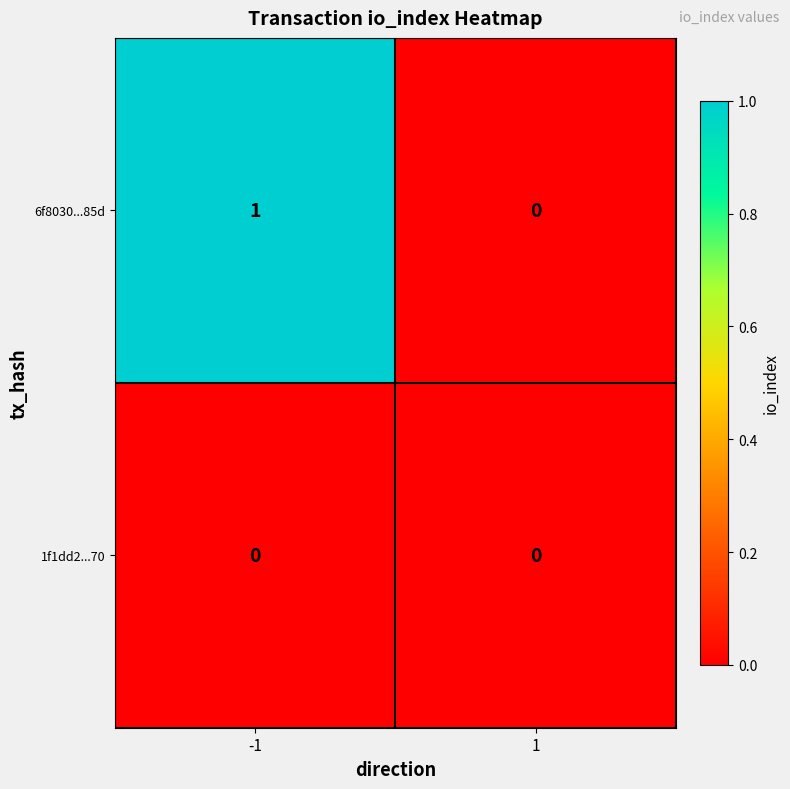

At which category is the sum across all series the highest?

-1